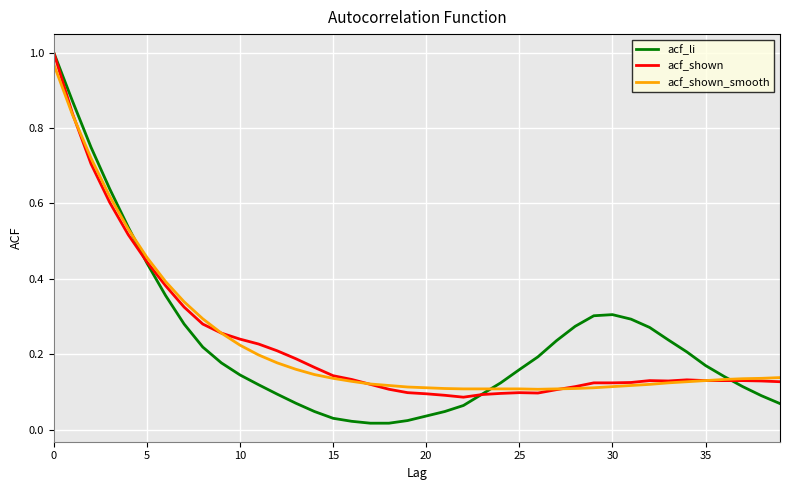

Which series has the largest range (max minus min)?

acf_li